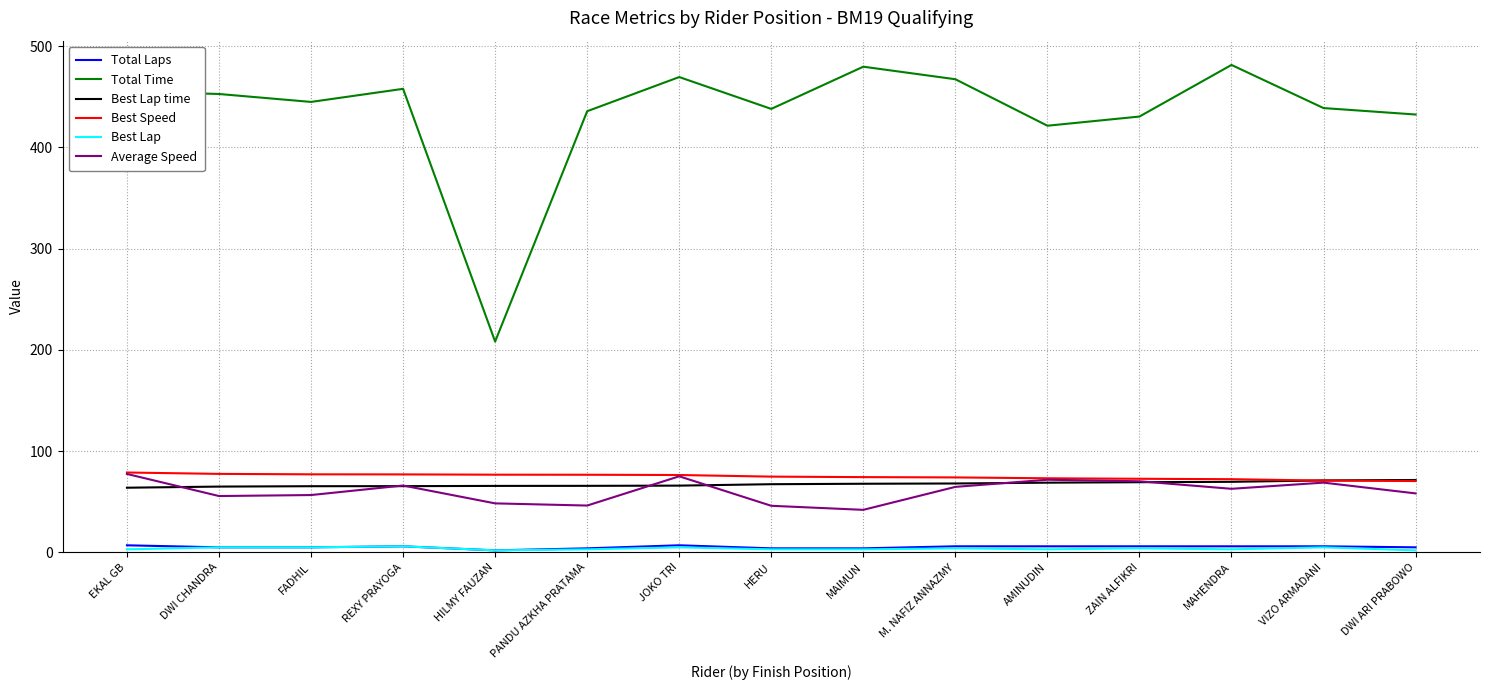

Between REXY PRAYOGA and HILMY FAUZAN, which series saw the biggest shift?

Total Time